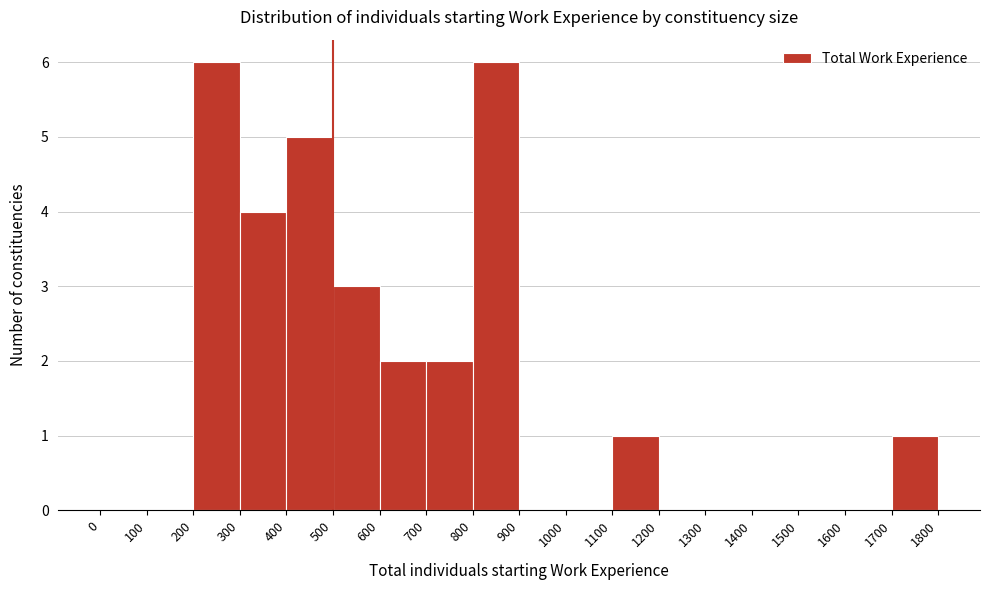

Reading left to right, transcribe this chart: for each bar, give the range it covers on the x-axis and its height. The values are not printed on the chart, so give them approximately, as read against the axis.

0 to 100: 0
100 to 200: 0
200 to 300: 6
300 to 400: 4
400 to 500: 5
500 to 600: 3
600 to 700: 2
700 to 800: 2
800 to 900: 6
900 to 1000: 0
1000 to 1100: 0
1100 to 1200: 1
1200 to 1300: 0
1300 to 1400: 0
1400 to 1500: 0
1500 to 1600: 0
1600 to 1700: 0
1700 to 1800: 1